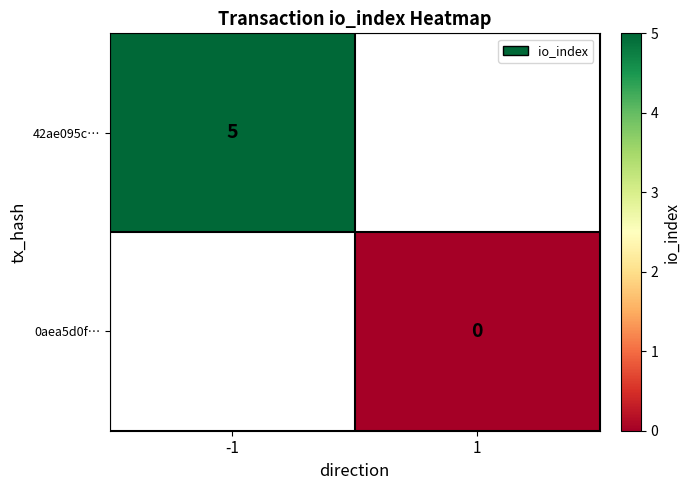

What is the greatest value displayed?

5.0